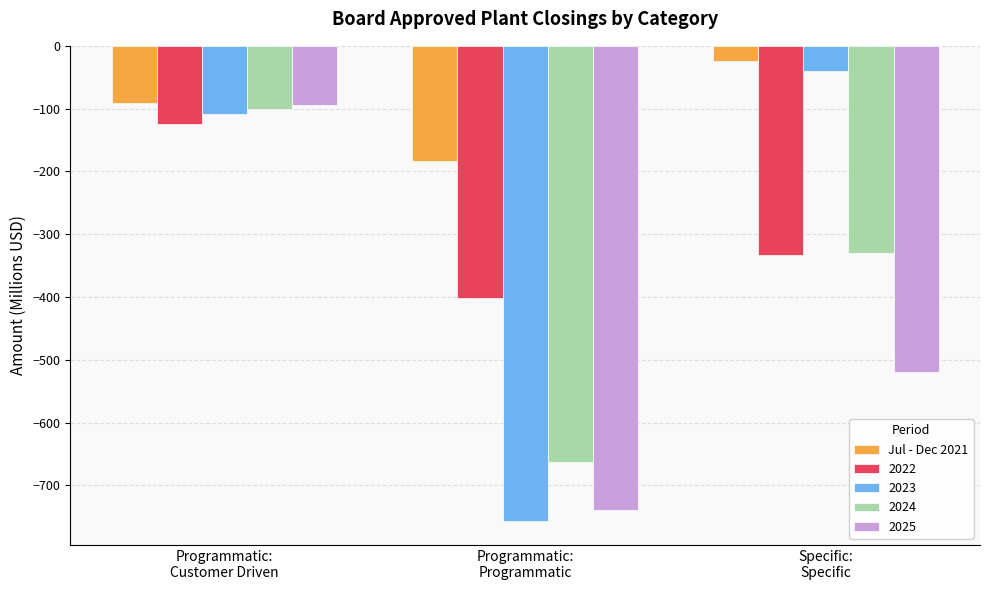

What is the minimum value for 2023?

-757.0